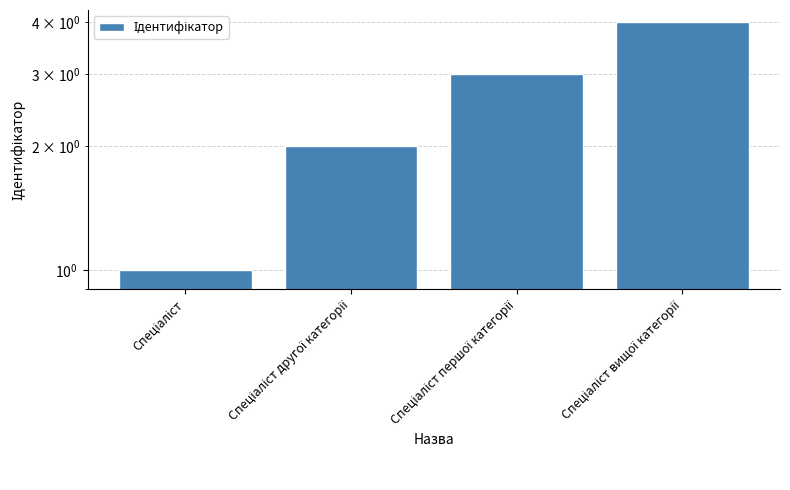

Reading left to right, extract all data points from this chart.

1	2	3	4